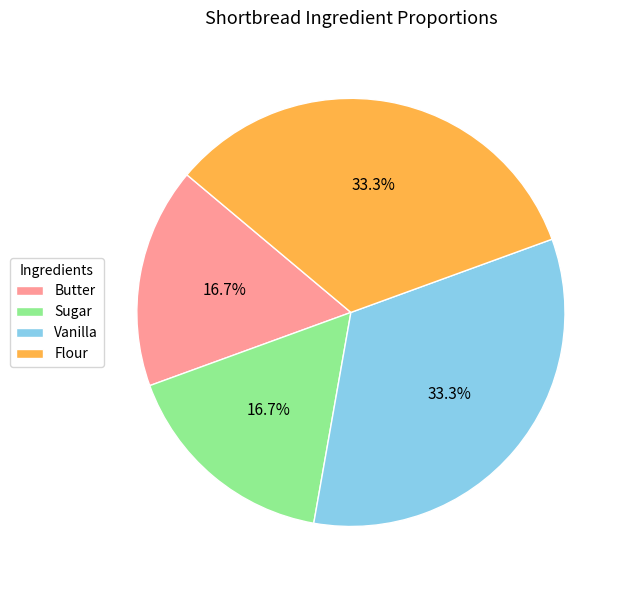

How many slices are in this pie chart?

4